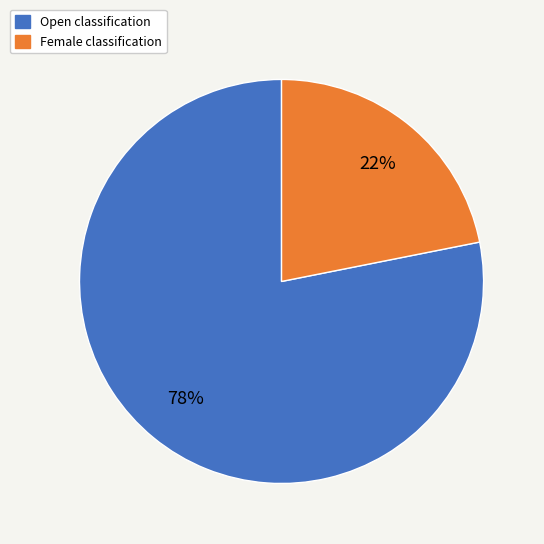

To the nearest percent, what is the difference between the Female and Open slice percentages?

56%